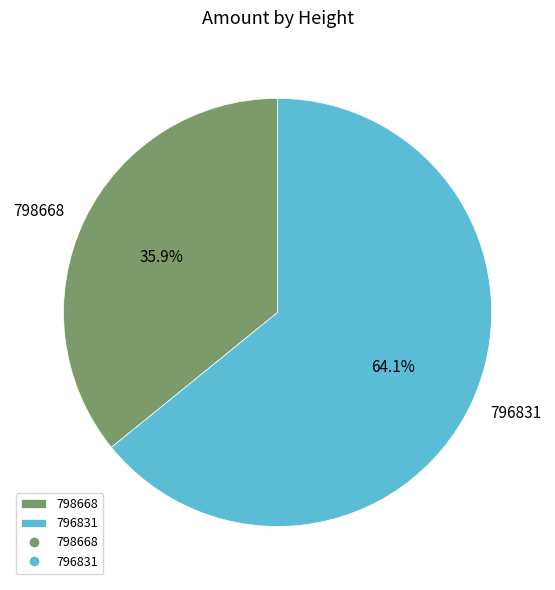

To the nearest percent, what percentage of the pie is 796831?

64%